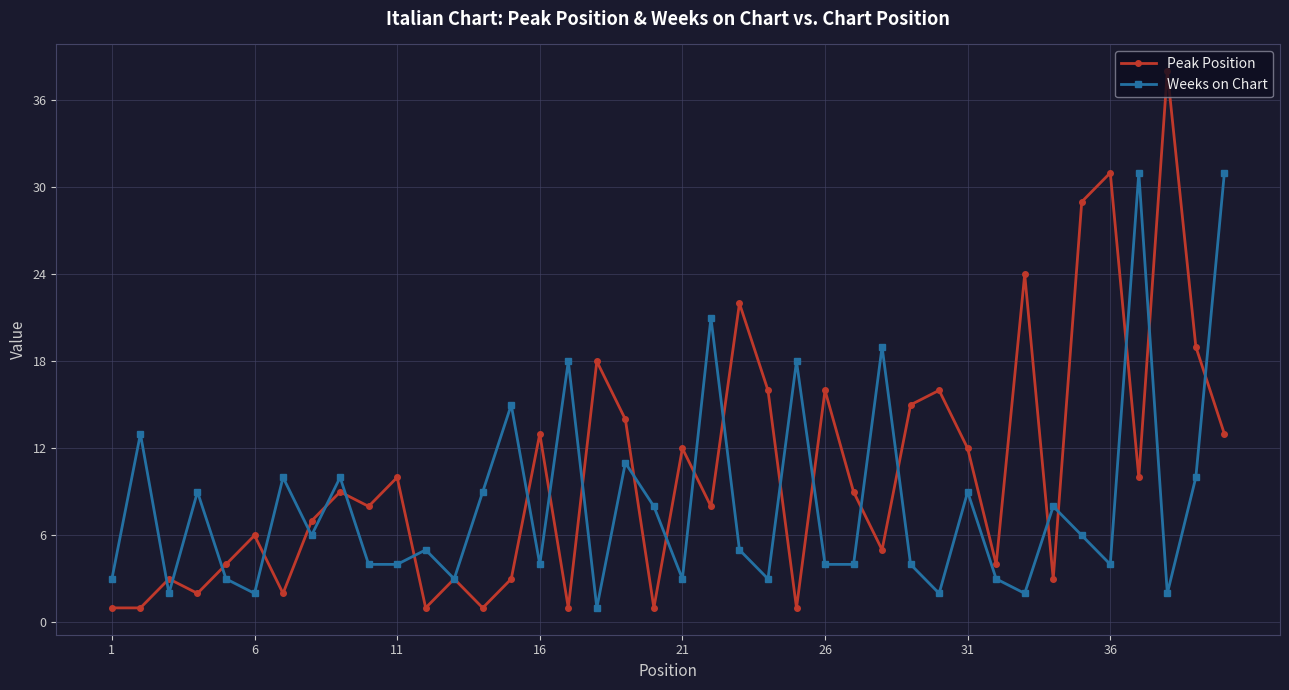

What is the maximum value for Weeks on Chart?

31